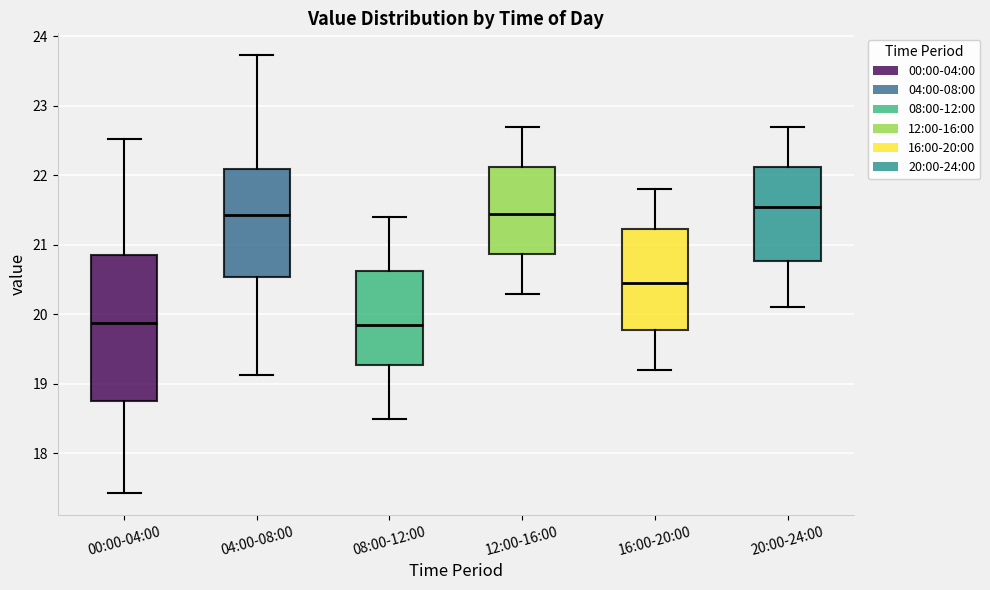

Reading left to right, read every box against the y-axis: the position of its median line, the range the box covers, and the ends of its whiskers. The values are not printed on the chart, so give them approximately, as read against the axis.

00:00-04:00: median 19.9, box 18.8 to 20.9, whiskers 17.4 to 22.5
04:00-08:00: median 21.4, box 20.5 to 22.1, whiskers 19.1 to 23.7
08:00-12:00: median 19.9, box 19.3 to 20.6, whiskers 18.5 to 21.4
12:00-16:00: median 21.5, box 20.9 to 22.1, whiskers 20.3 to 22.7
16:00-20:00: median 20.5, box 19.8 to 21.2, whiskers 19.2 to 21.8
20:00-24:00: median 21.6, box 20.8 to 22.1, whiskers 20.1 to 22.7